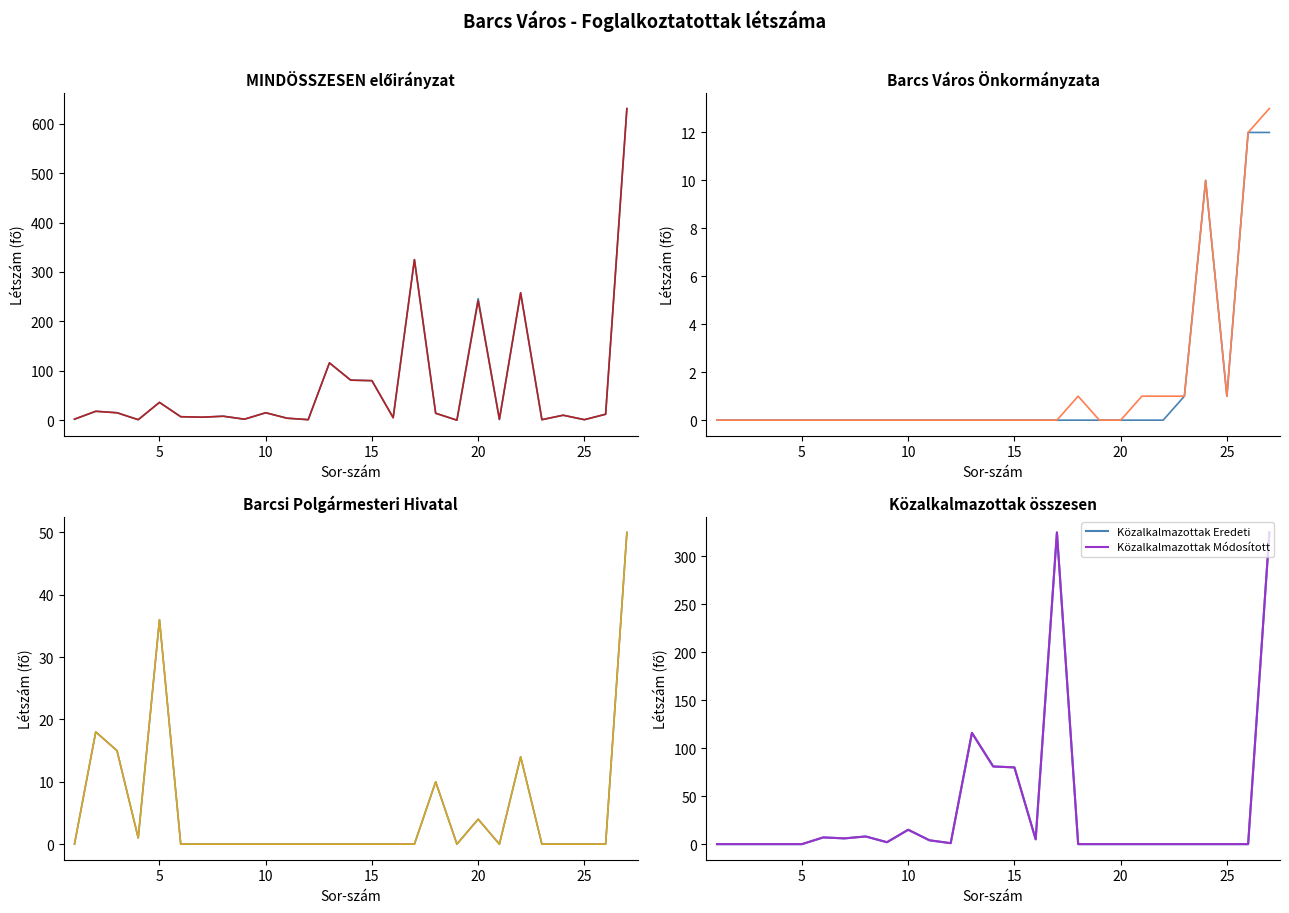

How many values in the Eredeti előirányzat (MINDÖSSZESEN) series exceed 10?

13